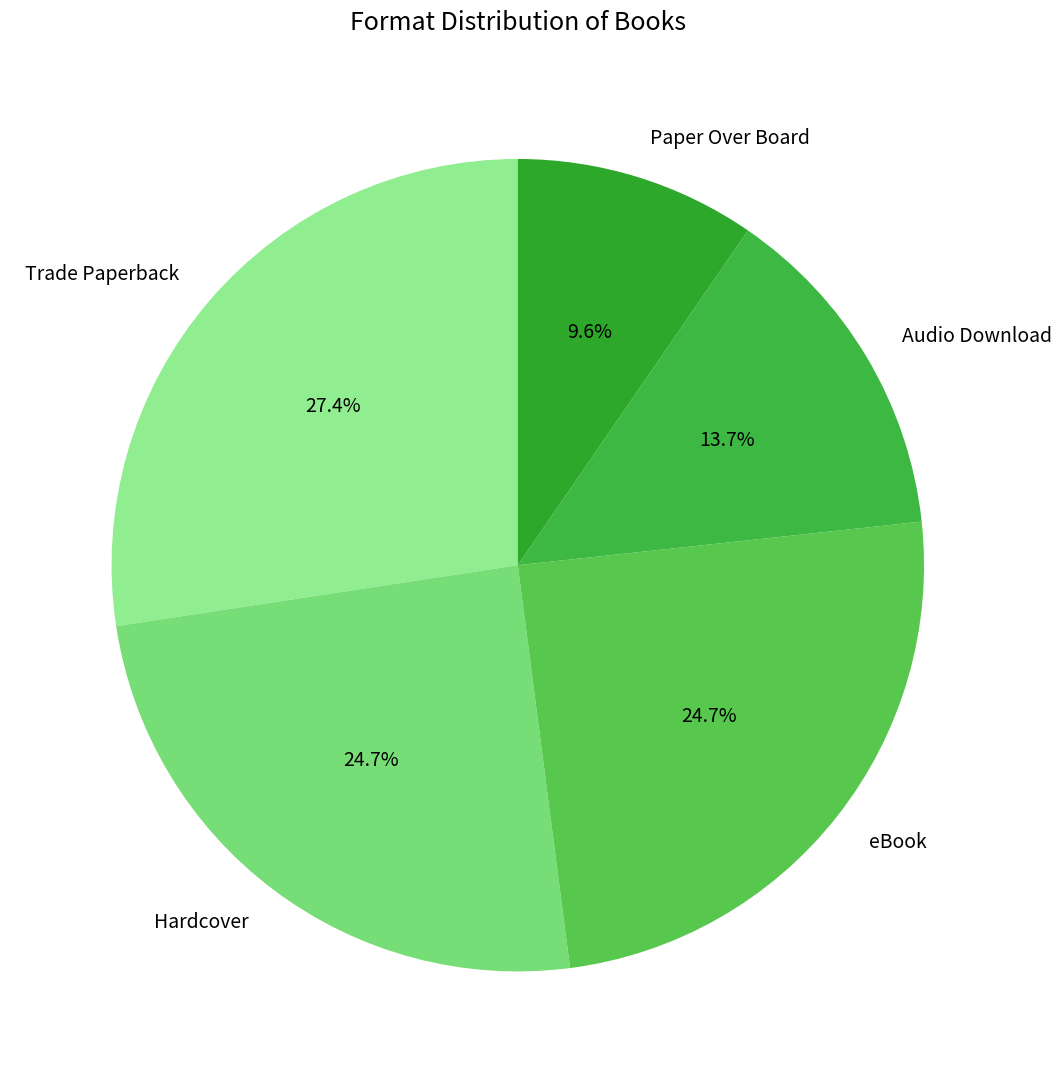

How many segments does this pie chart have?

5